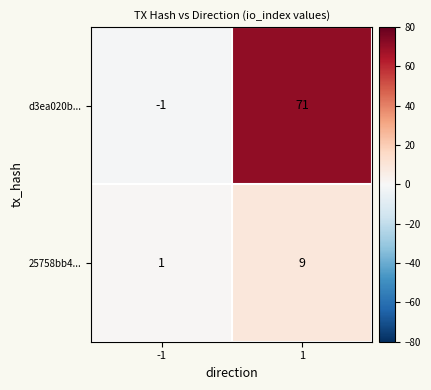

Rank the series at -1 from highest to lowest value.

25758bb4..., d3ea020b...